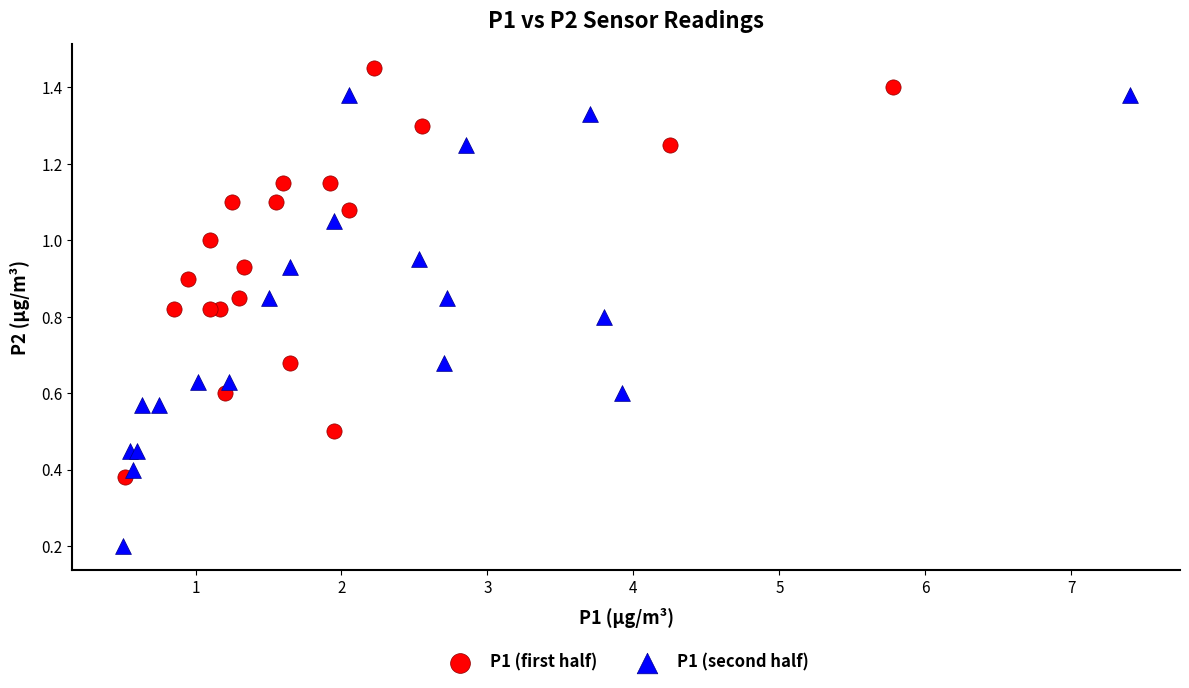

Which series has the largest Y range (max minus min)?

P1 (second half)